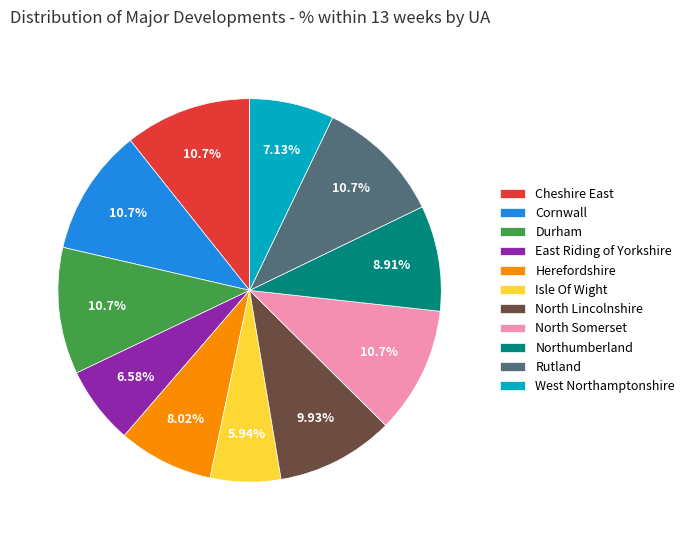

To the nearest percent, what is the difference between the Isle Of Wight and Durham slice percentages?

5%